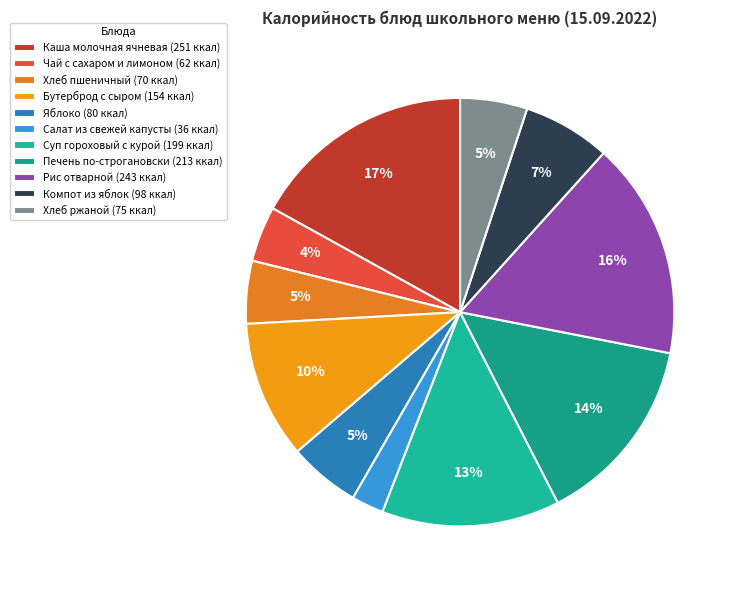

What is the largest slice in the pie chart?

Каша молочная ячневая